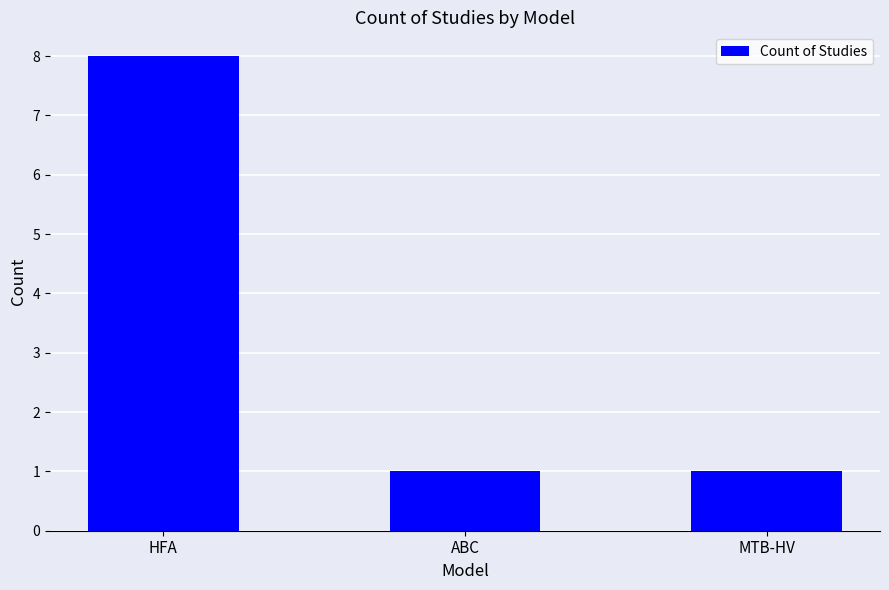

What position from the left is MTB-HV?

3